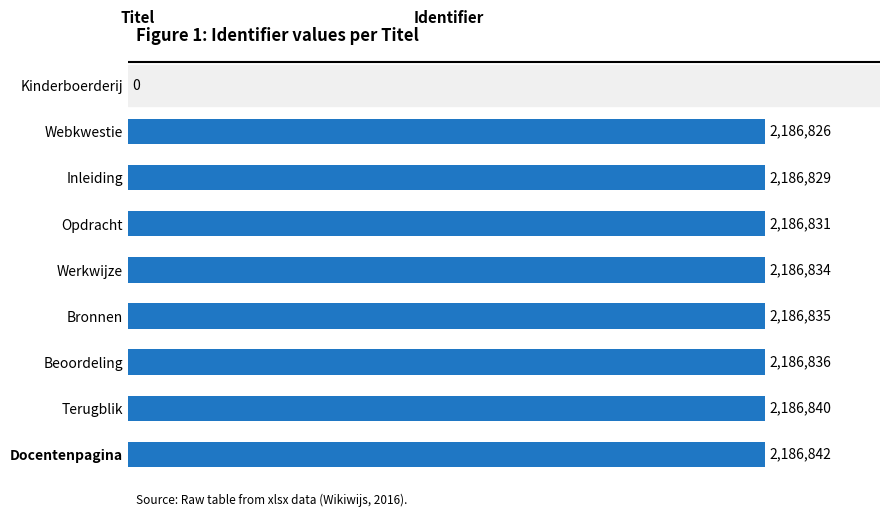

Reading bottom to top, list all the values displayed in this chart.

Docentenpagina=2186842	Terugblik=2186840	Beoordeling=2186836	Bronnen=2186835	Werkwijze=2186834	Opdracht=2186831	Inleiding=2186829	Webkwestie=2186826	Kinderboerderij=0